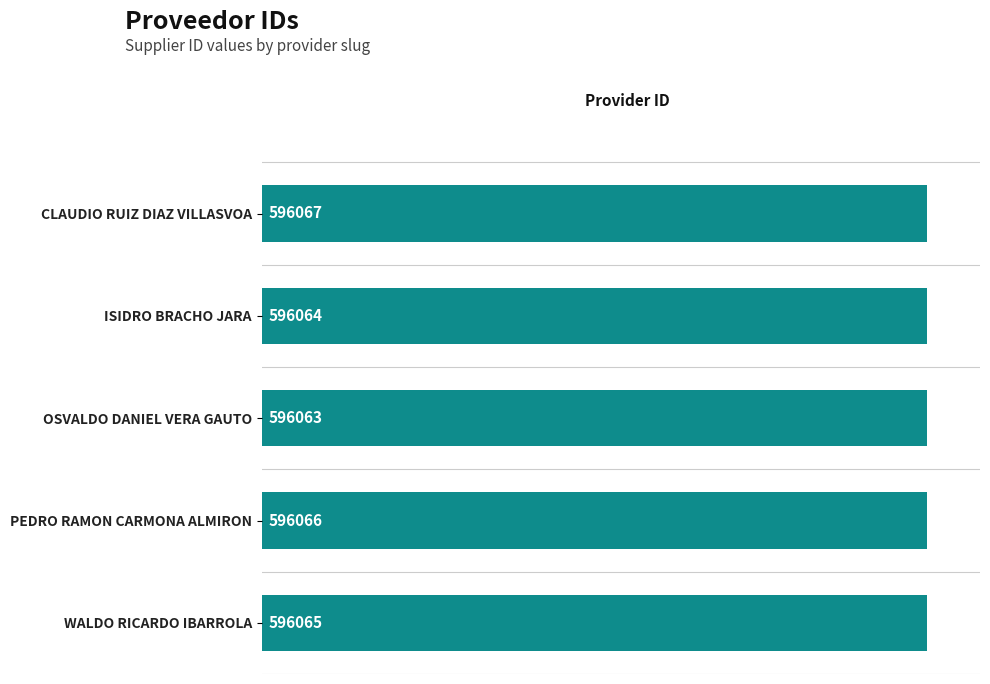

What is the sum of all values?

2980325